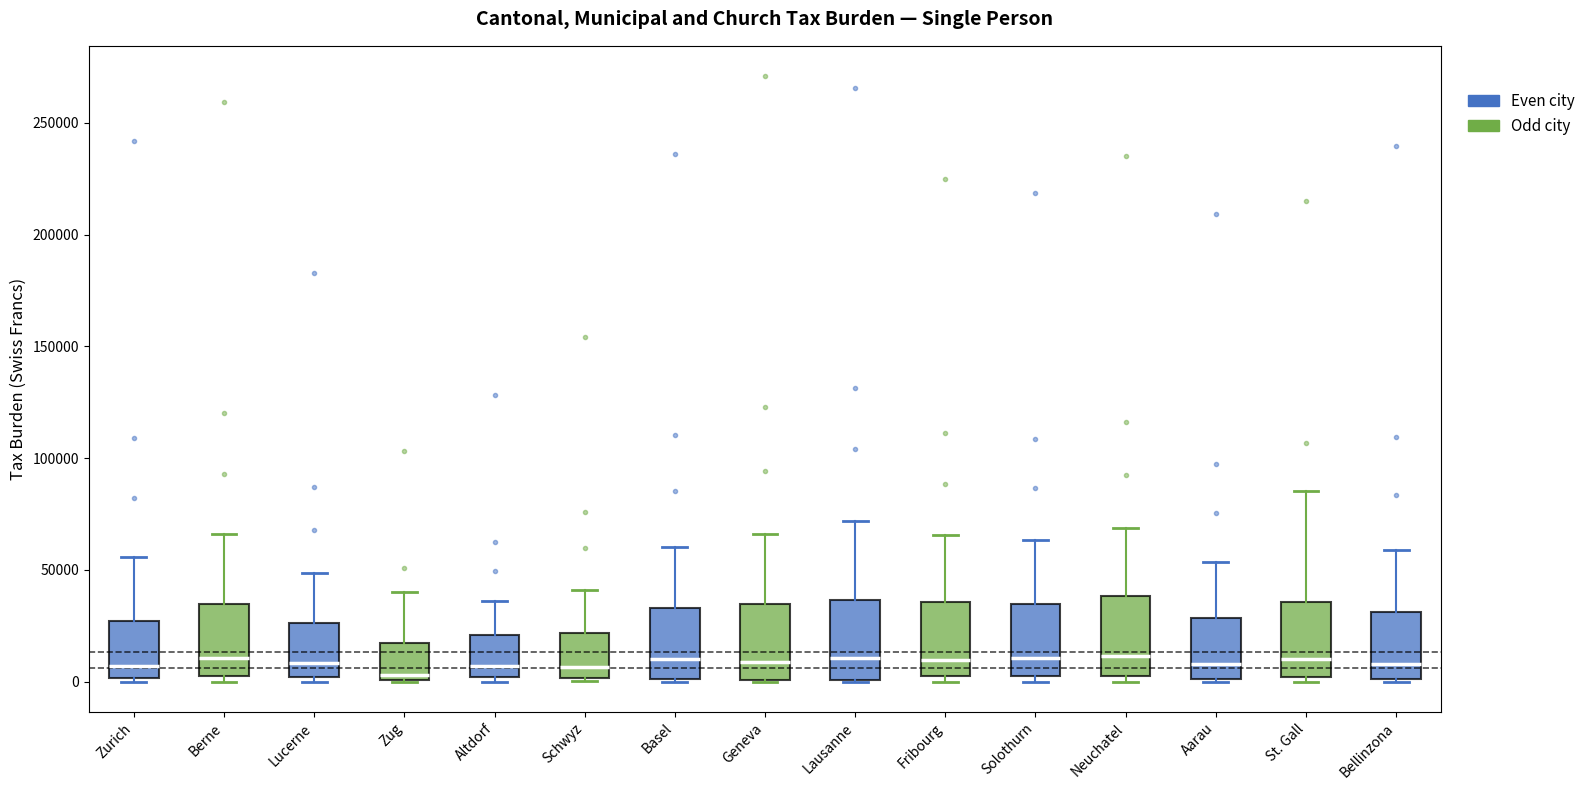

Reading left to right, transcribe this box plot: for each box, give where its median line is, the range the box spans, and where its two whiskers end, as read against the y-axis. The values are not printed on the chart, so give them approximately, as read against the axis.

Zurich: median 5000, box 0 to 25000, whiskers 0 to 55000
Berne: median 10000, box 5000 to 35000, whiskers 0 to 65000
Lucerne: median 10000, box 0 to 25000, whiskers 0 (just below the box's lower edge) to 50000
Zug: median 5000, box 0 to 15000, whiskers 0 to 40000
Altdorf: median 5000, box 0 to 20000, whiskers 0 (just below the box's lower edge) to 35000
Schwyz: median 5000, box 0 to 20000, whiskers 0 (just below the box's lower edge) to 40000
Basel: median 10000, box 0 to 35000, whiskers 0 to 60000
Geneva: median 10000, box 0 to 35000, whiskers 0 to 65000
Lausanne: median 10000, box 0 to 35000, whiskers 0 to 70000
Fribourg: median 10000, box 0 to 35000, whiskers 0 (just below the box's lower edge) to 65000
Solothurn: median 10000, box 5000 to 35000, whiskers 0 to 65000
Neuchatel: median 10000, box 5000 to 40000, whiskers 0 to 70000
Aarau: median 10000, box 0 to 30000, whiskers 0 to 55000
St. Gall: median 10000, box 0 to 35000, whiskers 0 (just below the box's lower edge) to 85000
Bellinzona: median 10000, box 0 to 30000, whiskers 0 to 60000